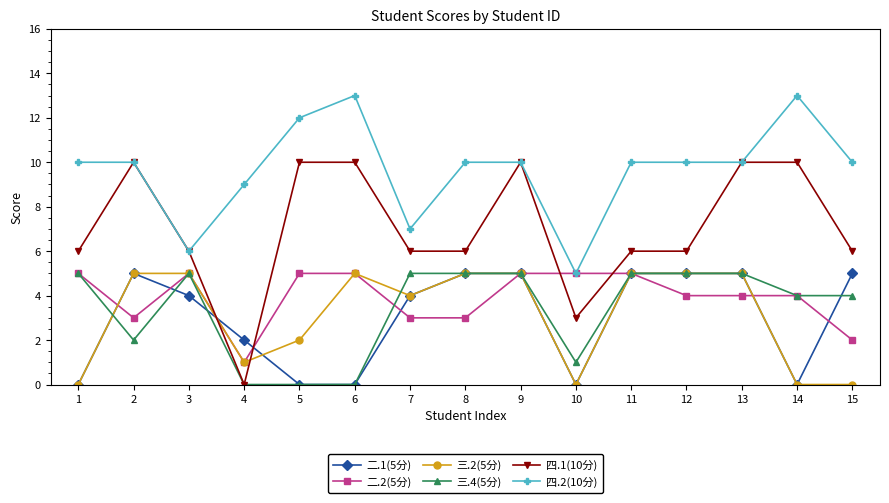

What is the difference between the second highest and minimum values in the 二.1(5分) series?

5